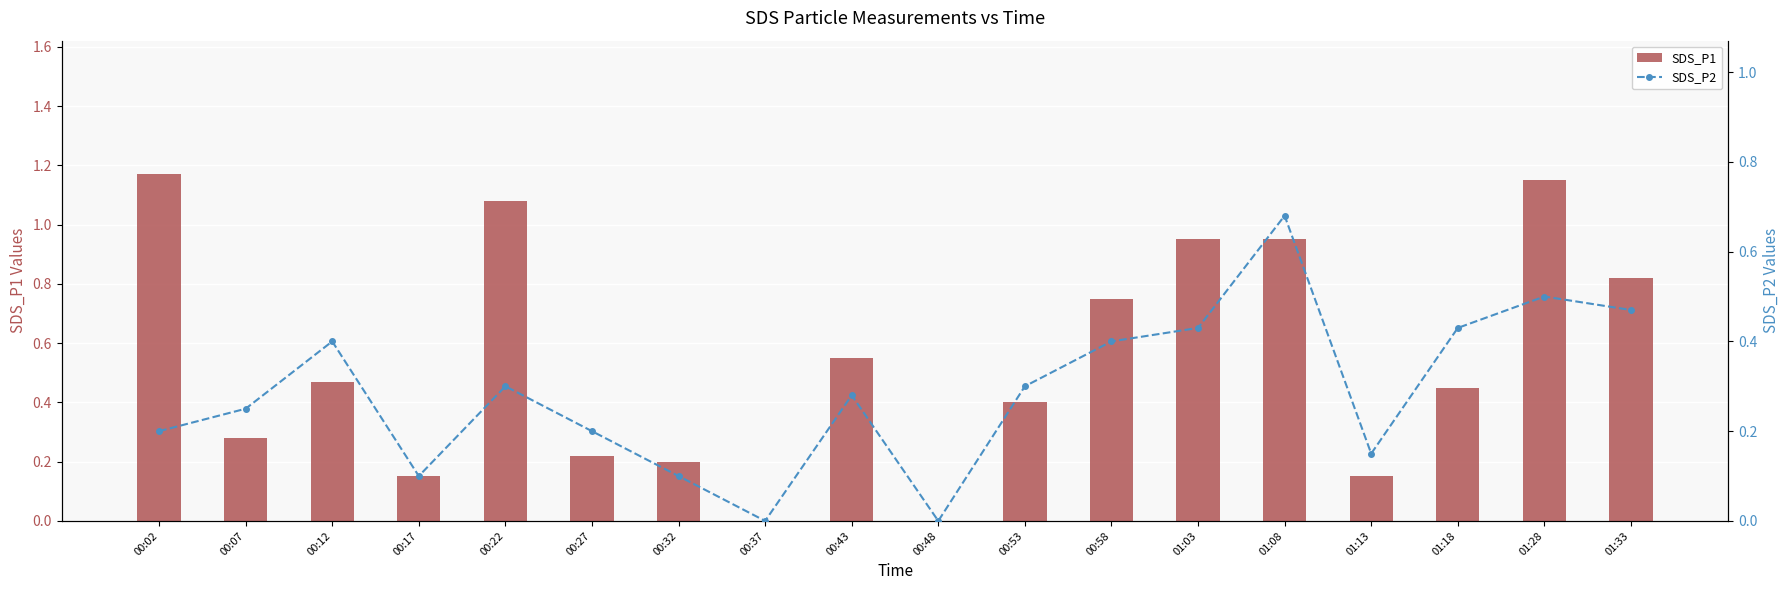

Count the number of data series in this chart.

2